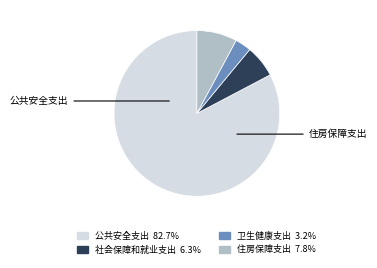

Is the sum of 卫生健康支出 and 社会保障和就业支出 greater than half?

No